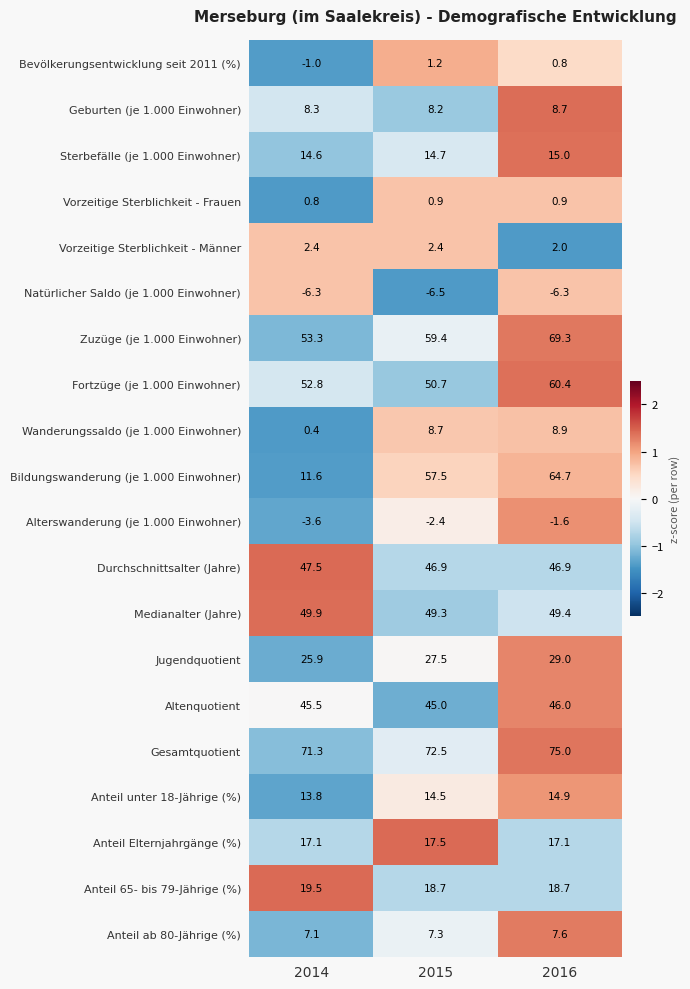

The value of Anteil unter 18-Jährige (%) at 2014 is 3.8. True or false?

False